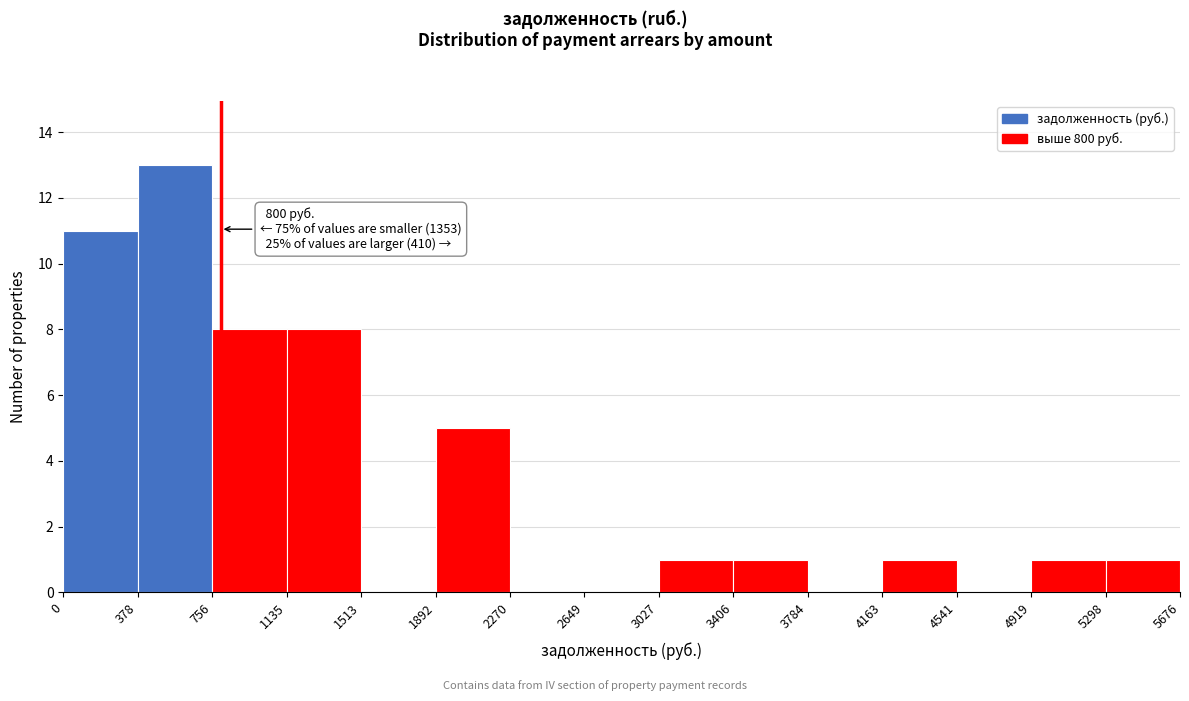

Over which range of the x-axis is the bar tallest?

378 to 756